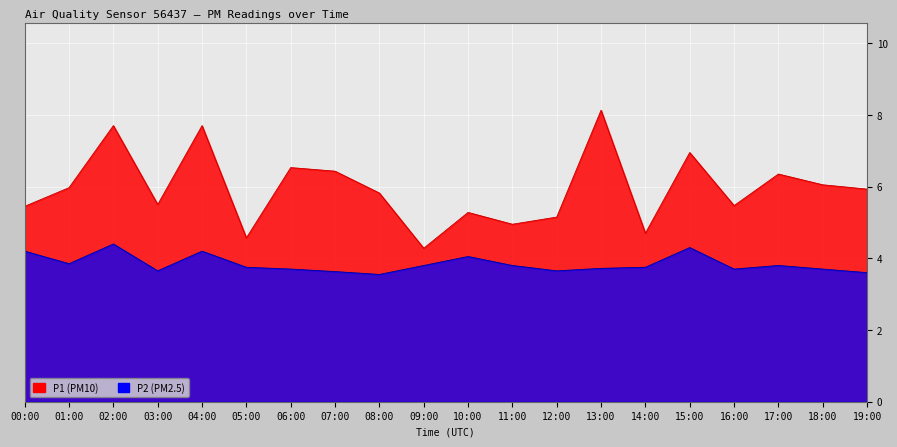

Which category has the lowest value across all series?

08:00